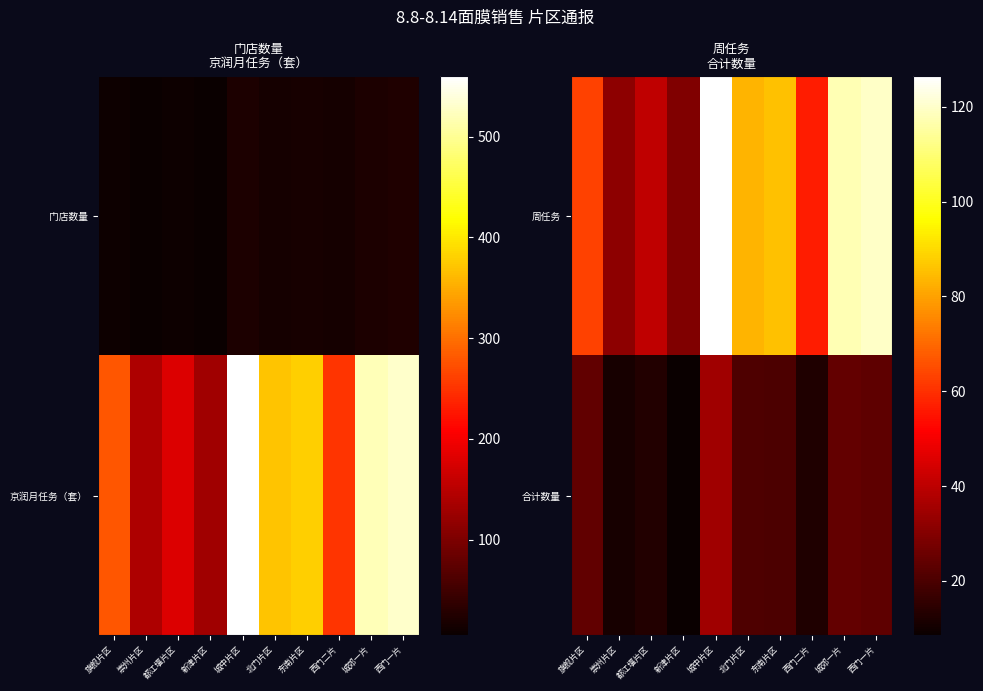

The 合计数量 series shows 2.8 at 都江堰片区. True or false?

False